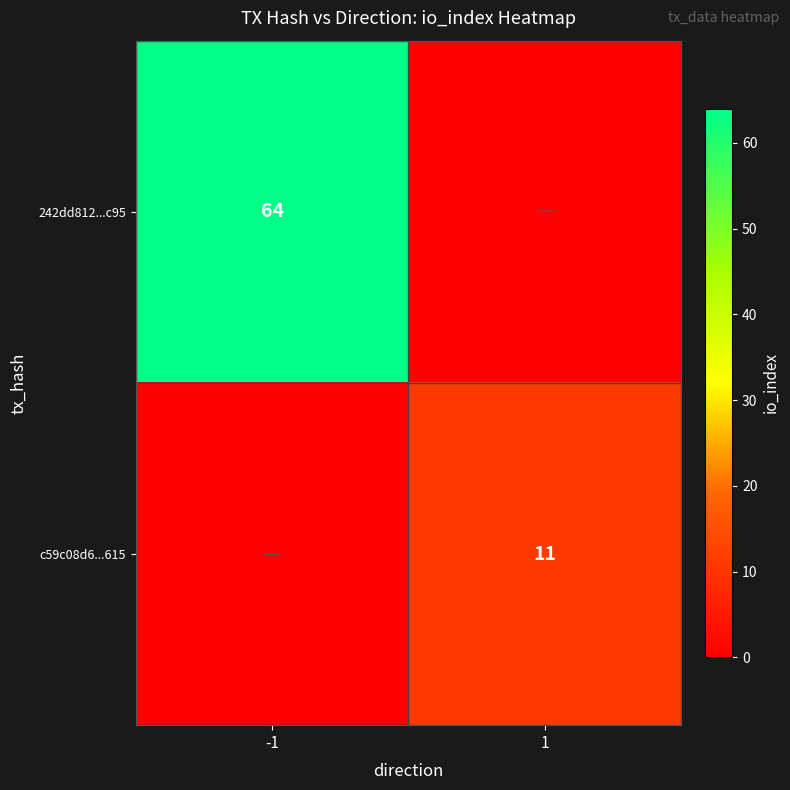

What is the maximum value shown in the chart?

64